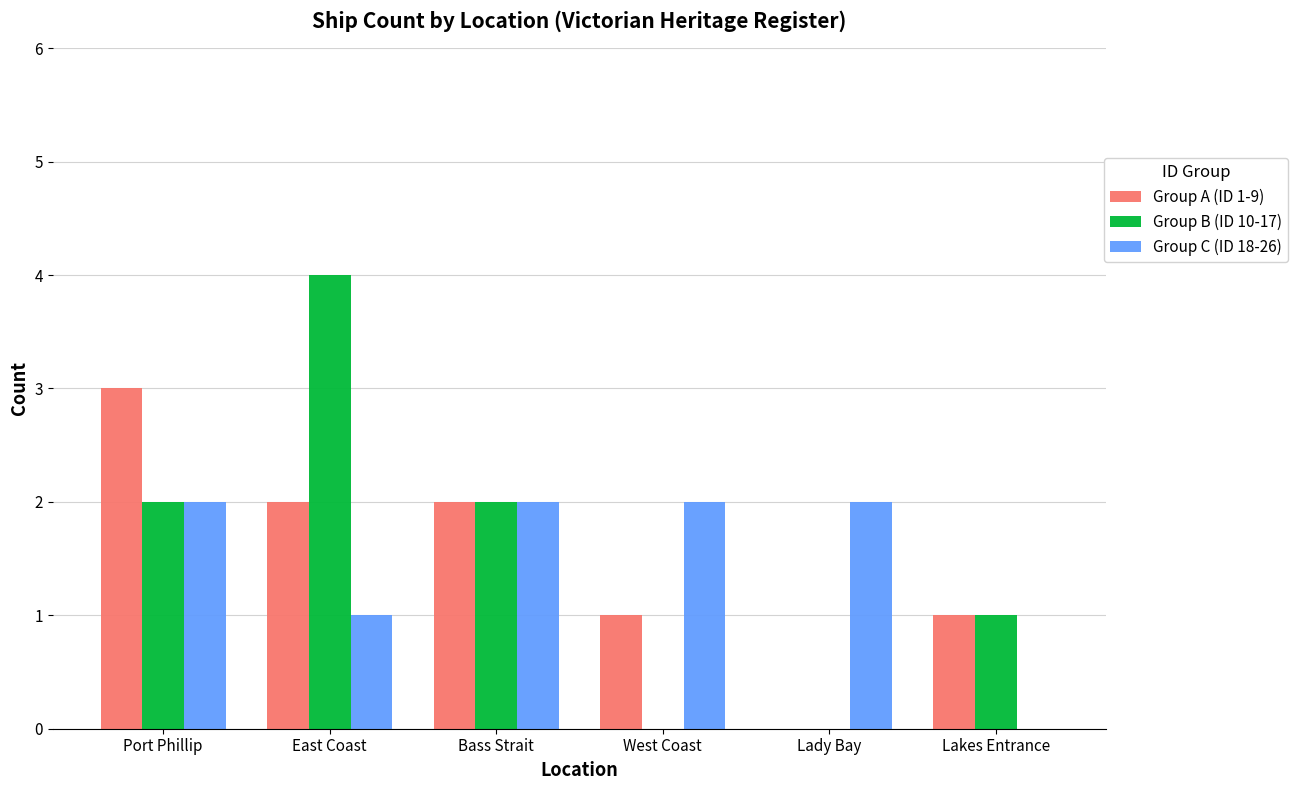

Reading right to left, transcribe all the data shown in this chart.

Group A (ID 1-9): Lakes Entrance=1	Lady Bay=0	West Coast=1	Bass Strait=2	East Coast=2	Port Phillip=3
Group B (ID 10-17): Lakes Entrance=1	Lady Bay=0	West Coast=0	Bass Strait=2	East Coast=4	Port Phillip=2
Group C (ID 18-26): Lakes Entrance=0	Lady Bay=2	West Coast=2	Bass Strait=2	East Coast=1	Port Phillip=2